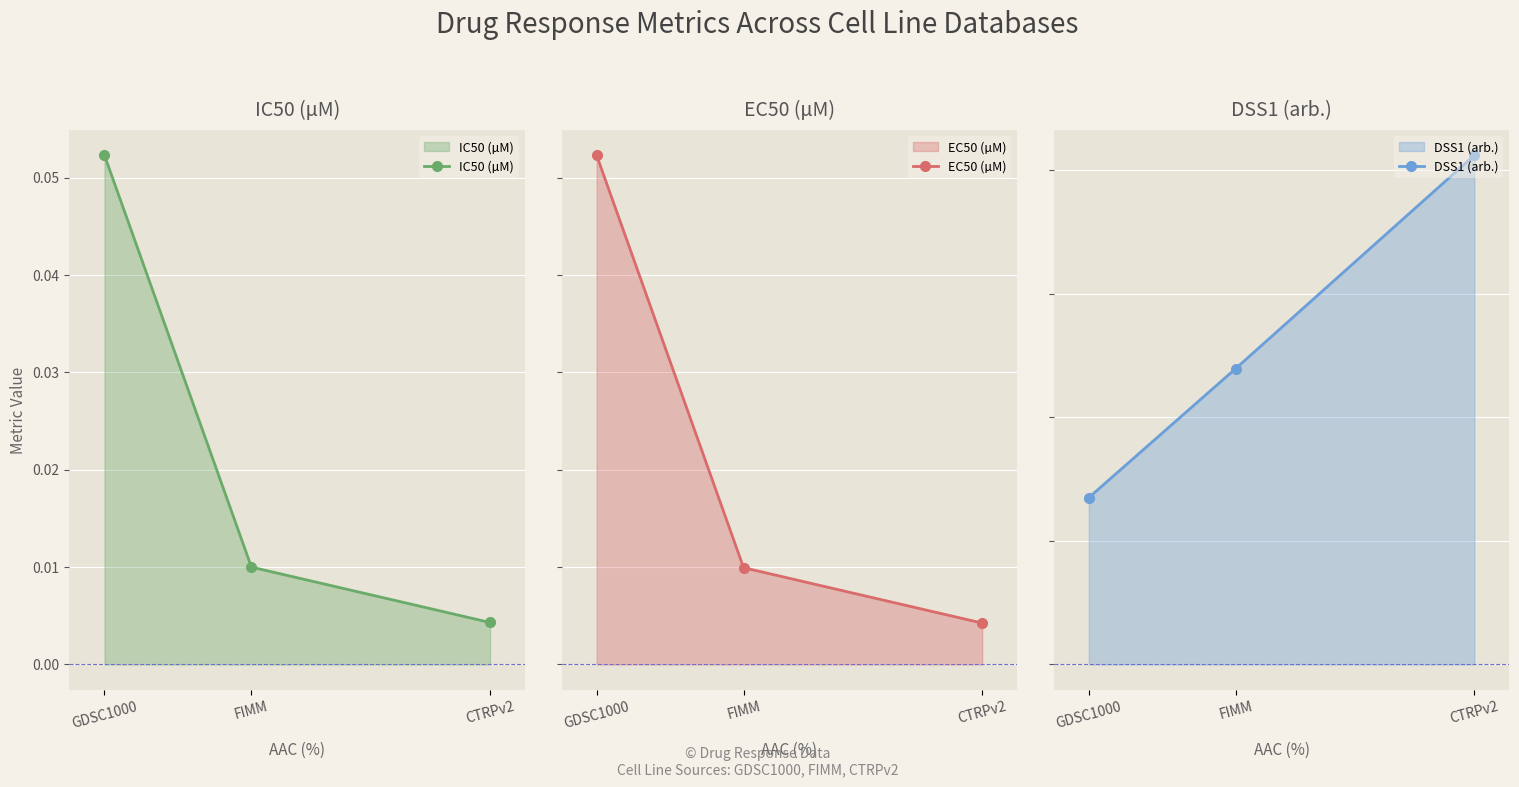

Reading right to left, list all the values displayed in this chart.

IC50 (µM): CTRPv2=0.0	FIMM=0.0	GDSC1000=0.1
EC50 (µM): CTRPv2=0.0	FIMM=0.0	GDSC1000=0.1
DSS1 (arb.): CTRPv2=0.8	FIMM=0.5	GDSC1000=0.3